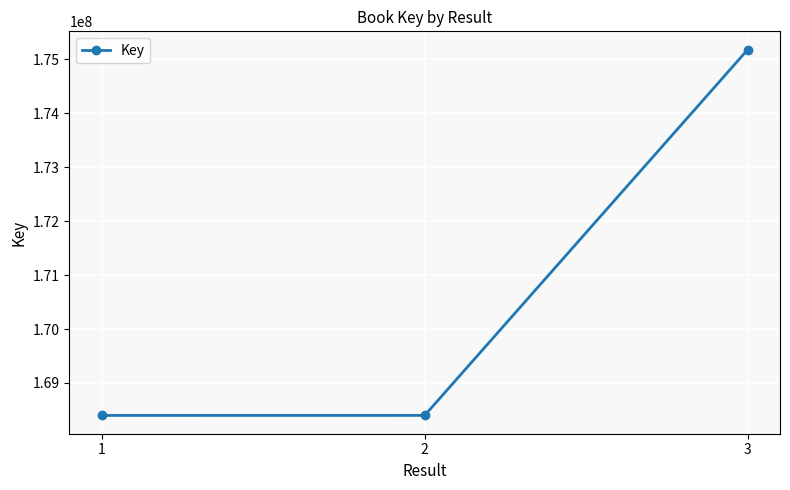

What is the sum of the values at 3 and 2?

343579581